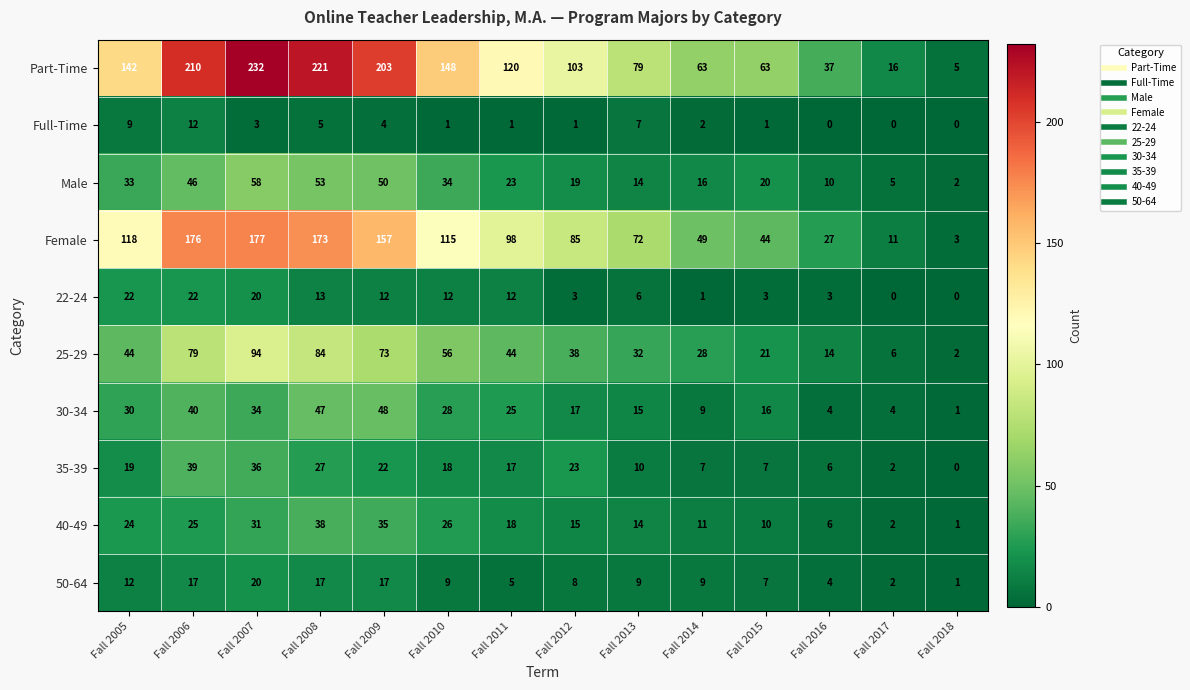

At which label does 40-49 first exceed 18?

Fall 2005